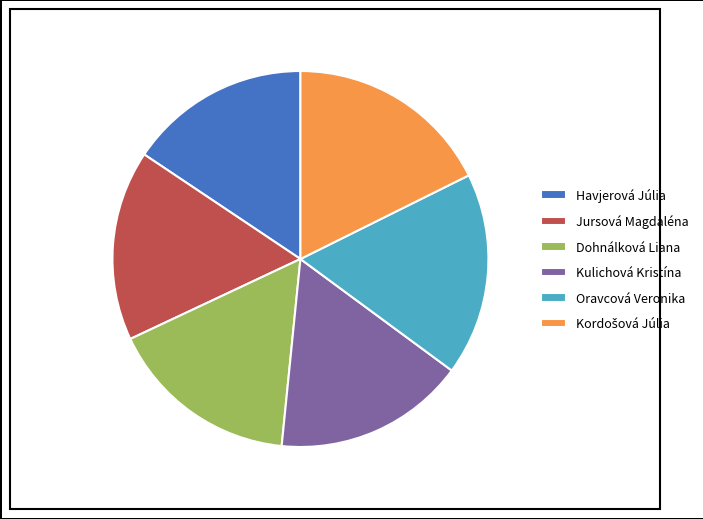

Is there any slice that represents more than half of the pie?

No